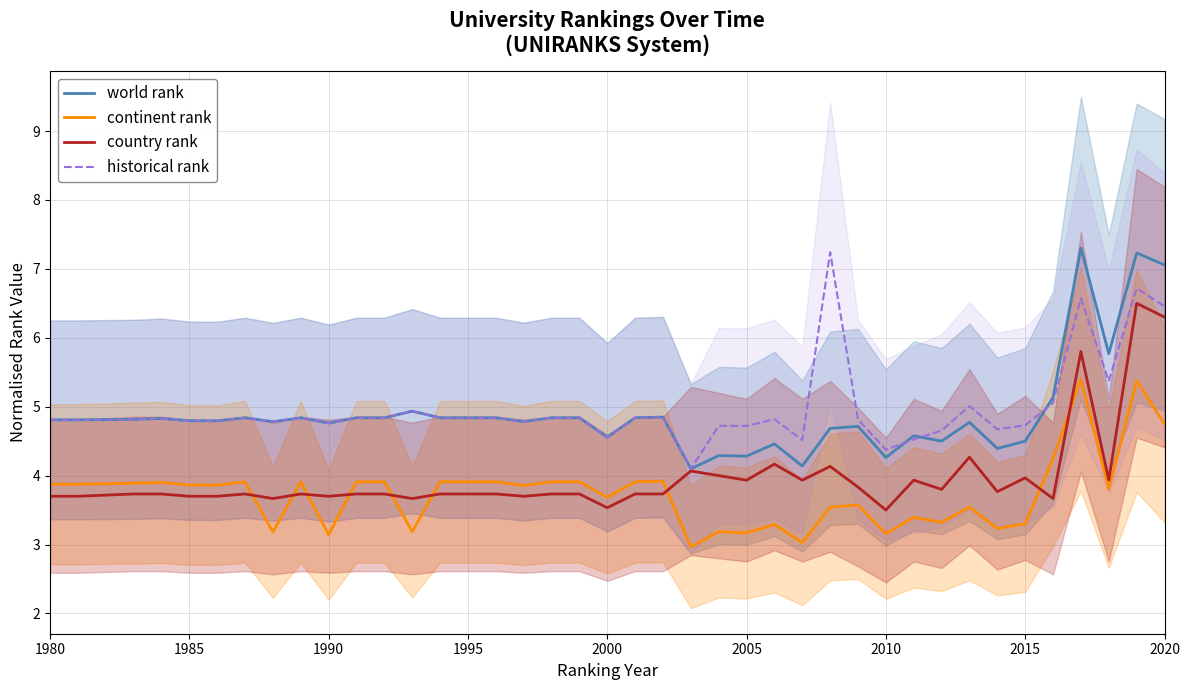

Where does the continent rank series first go above 3?

1980